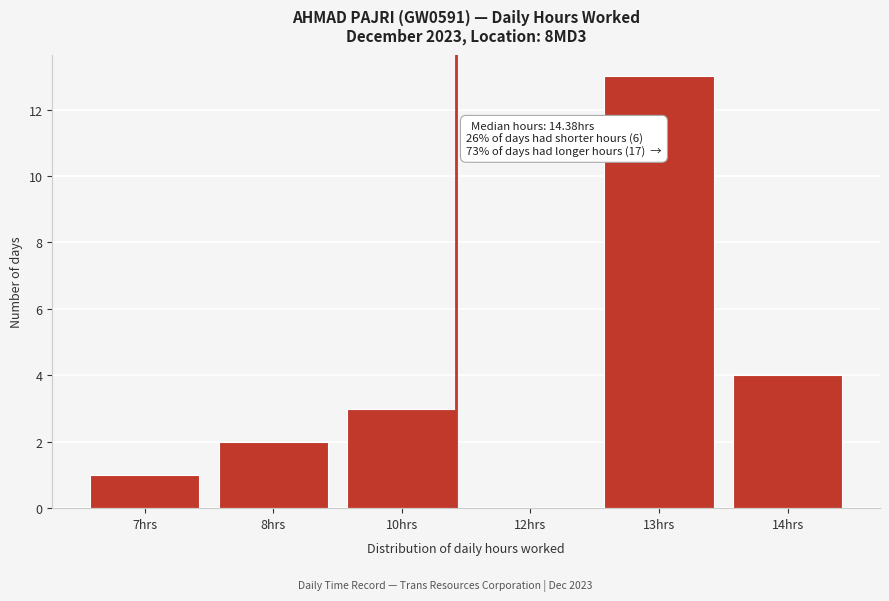

Reading left to right, transcribe all the data shown in this chart.

7hrs=1	8hrs=2	10hrs=3	12hrs=0	13hrs=13	14hrs=4